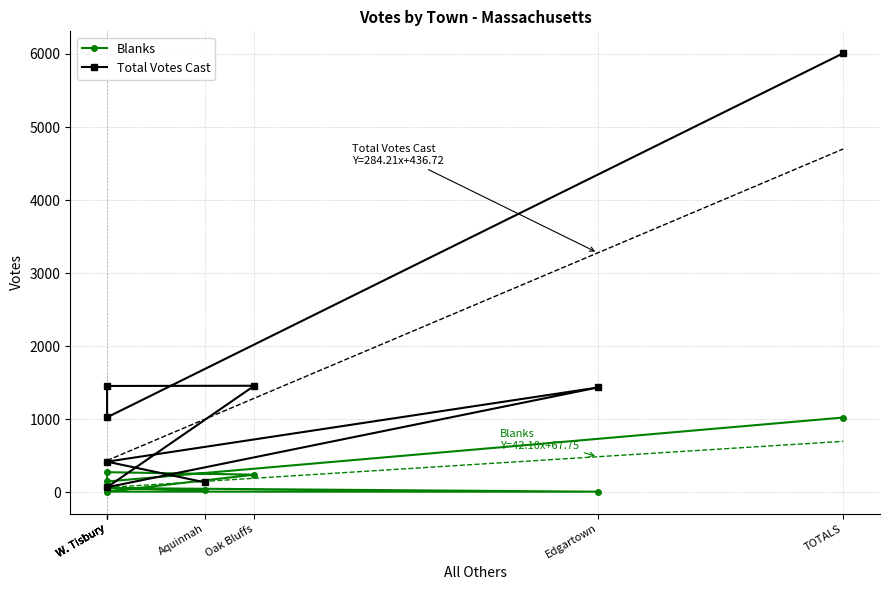

Which has a higher value, TOTALS or Aquinnah?

TOTALS